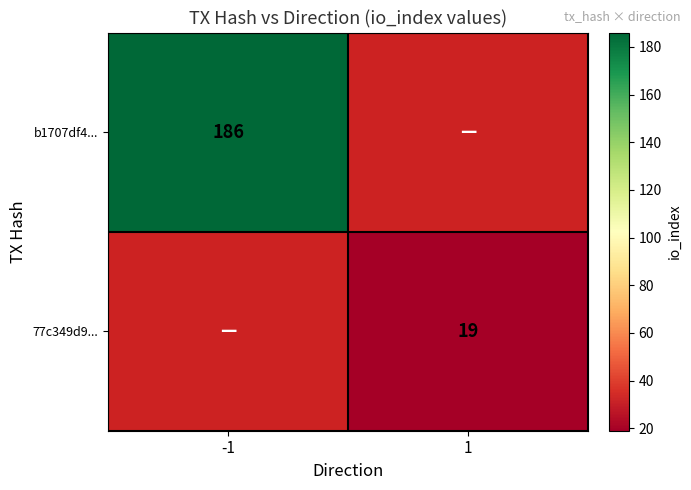

At which category does the chart reach its minimum across all series?

1